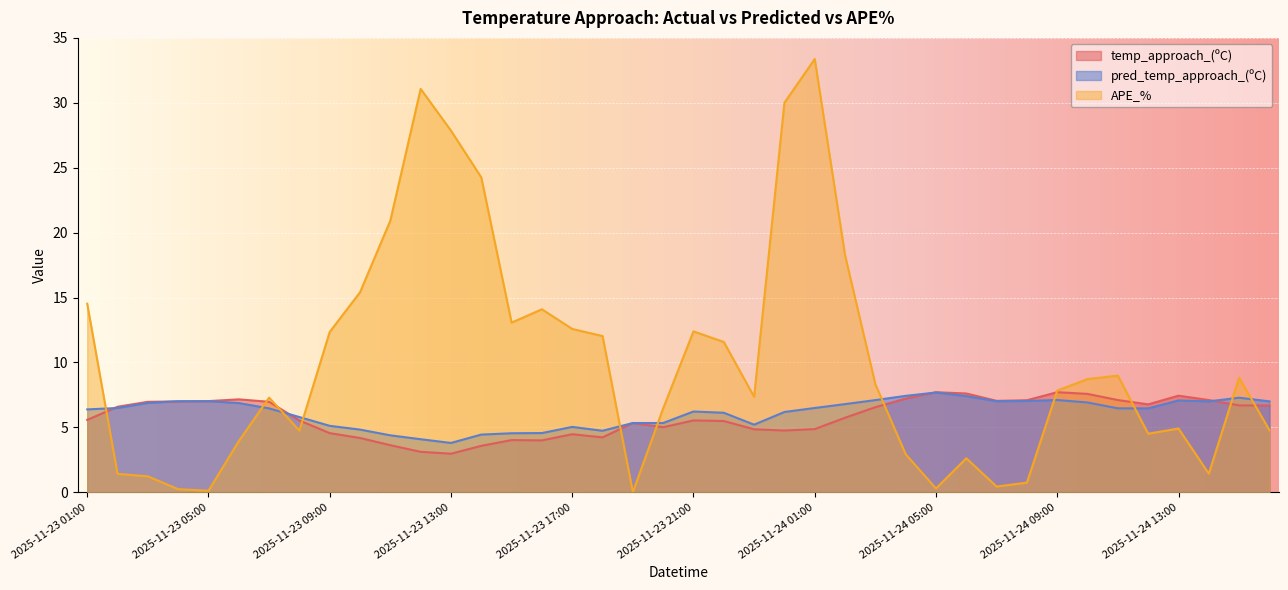

How many interior local valleys does the APE_% series have?

9